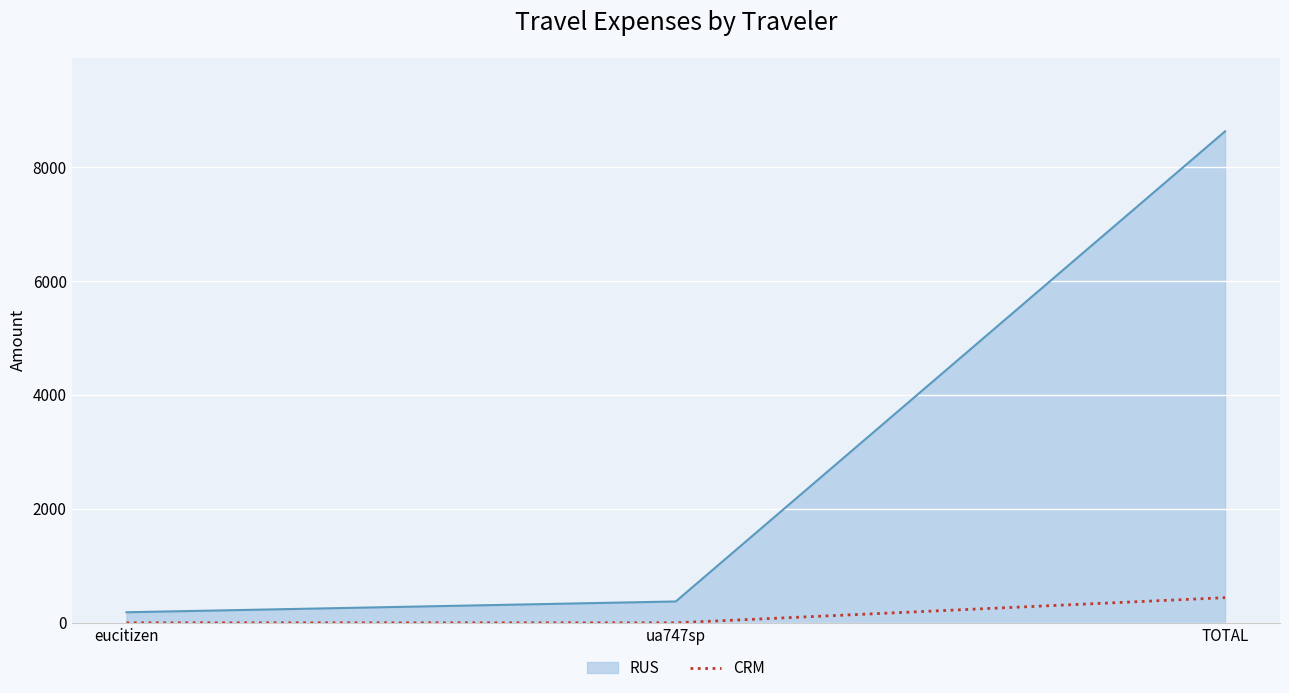

How many categories are shown in the chart?

3